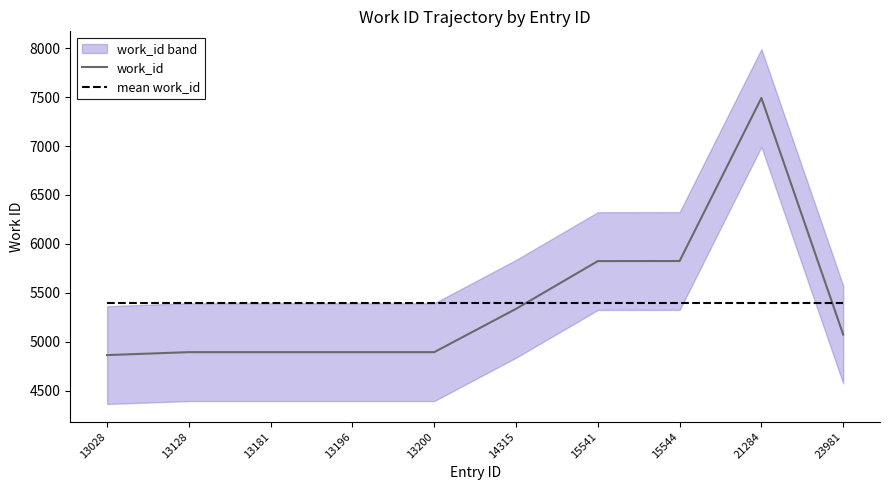

Which category has the highest value in the mean work_id series?

13028